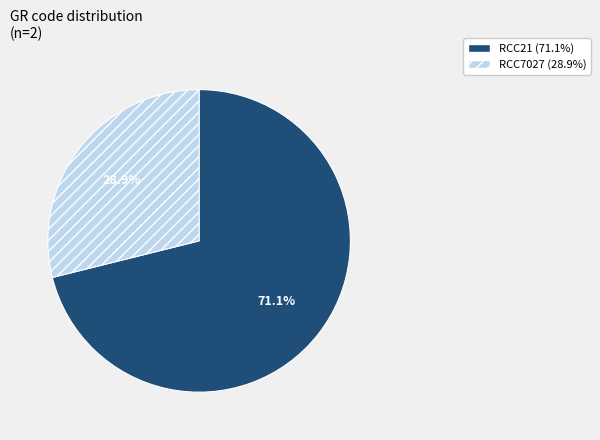

What is the largest slice in the pie chart?

RCC21